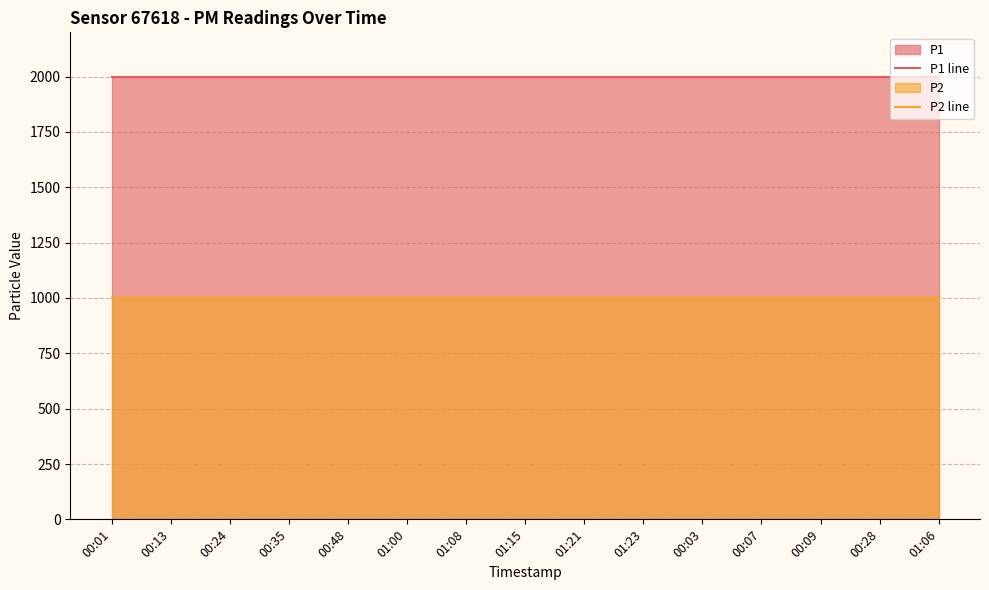

What is the label of the 15th point from the left?

01:06